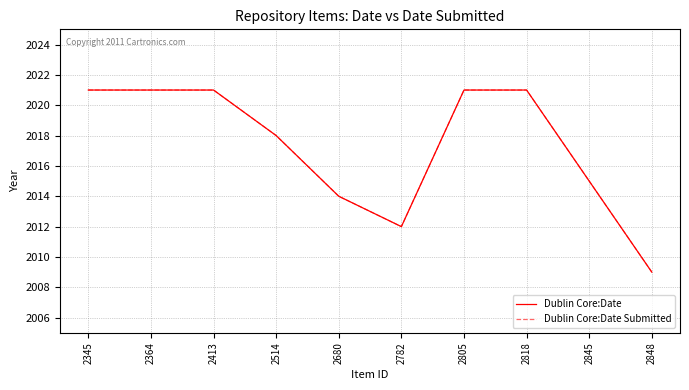

Does the chart have visible grid lines?

Yes